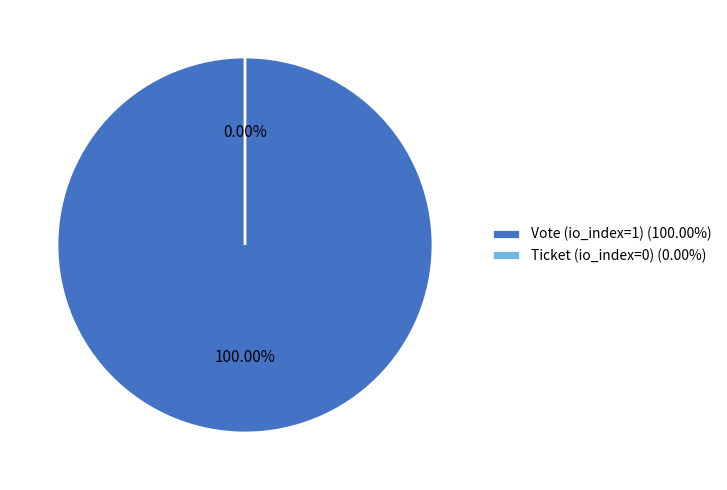

What is the smallest slice in the pie chart?

Ticket (io_index=0)